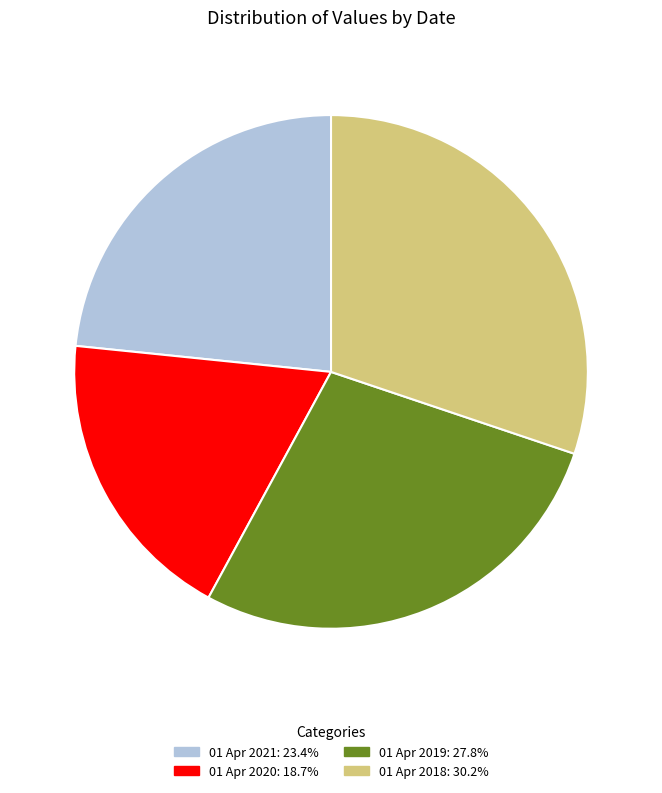

Which has a higher value, 01 Apr 2021 or 01 Apr 2020?

01 Apr 2021